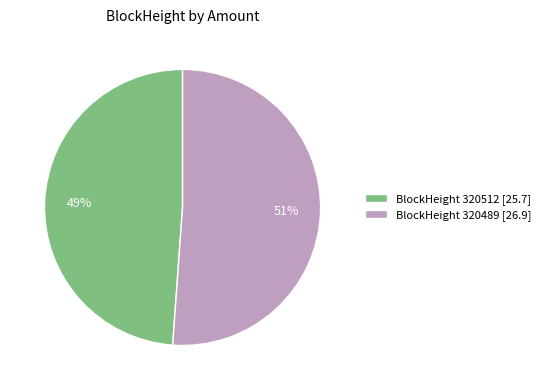

To the nearest percent, what is the difference between the largest and smallest slice percentages?

2%